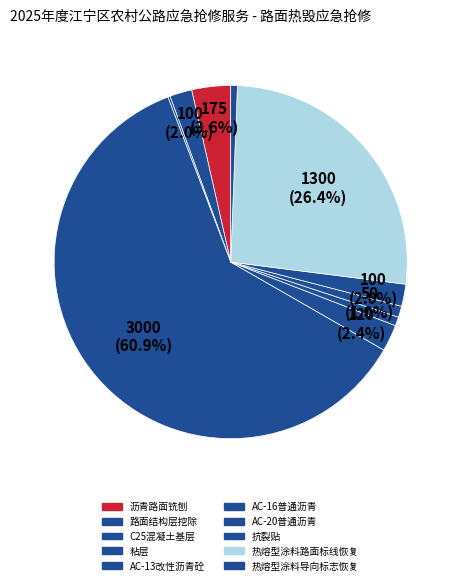

What is the majority slice?

粘层